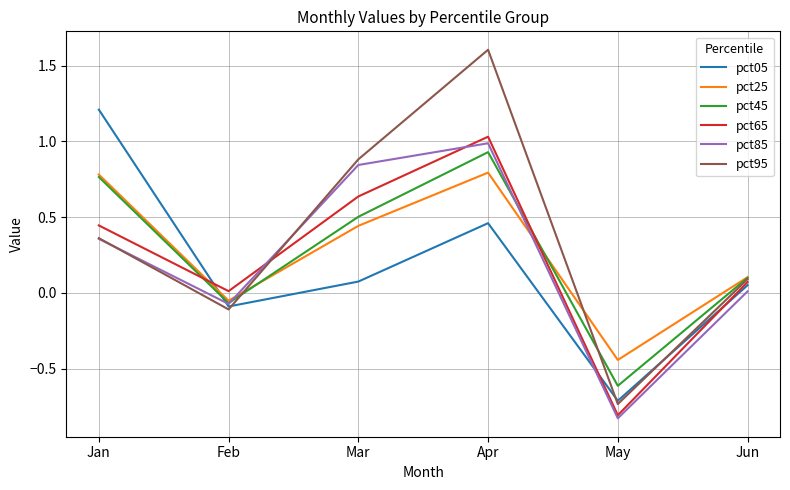

What are all the series names shown in the legend?

pct05, pct25, pct45, pct65, pct85, pct95